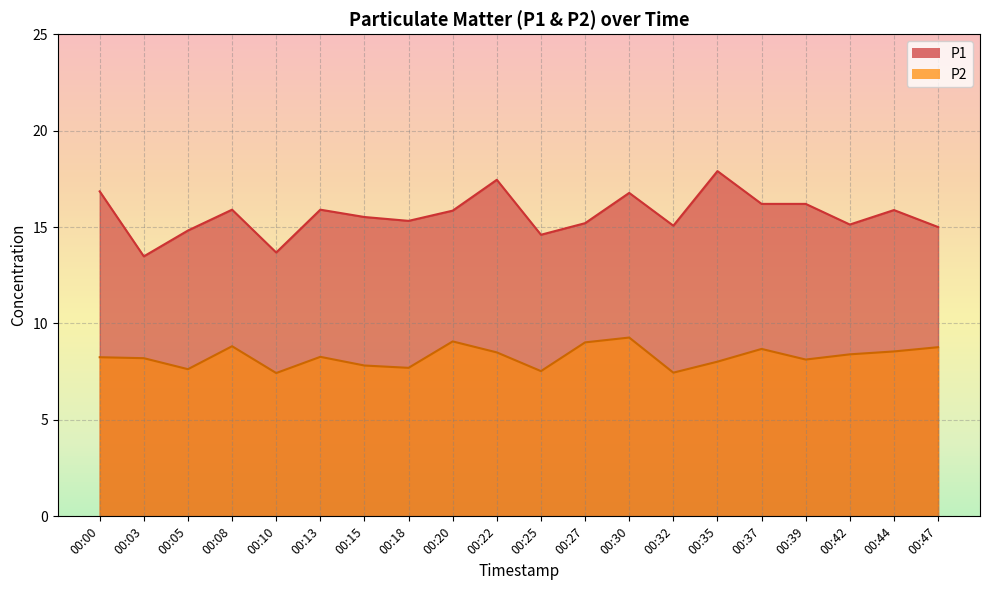

In P2, how many points are higher than both neighbors (excluding endpoints)?

5